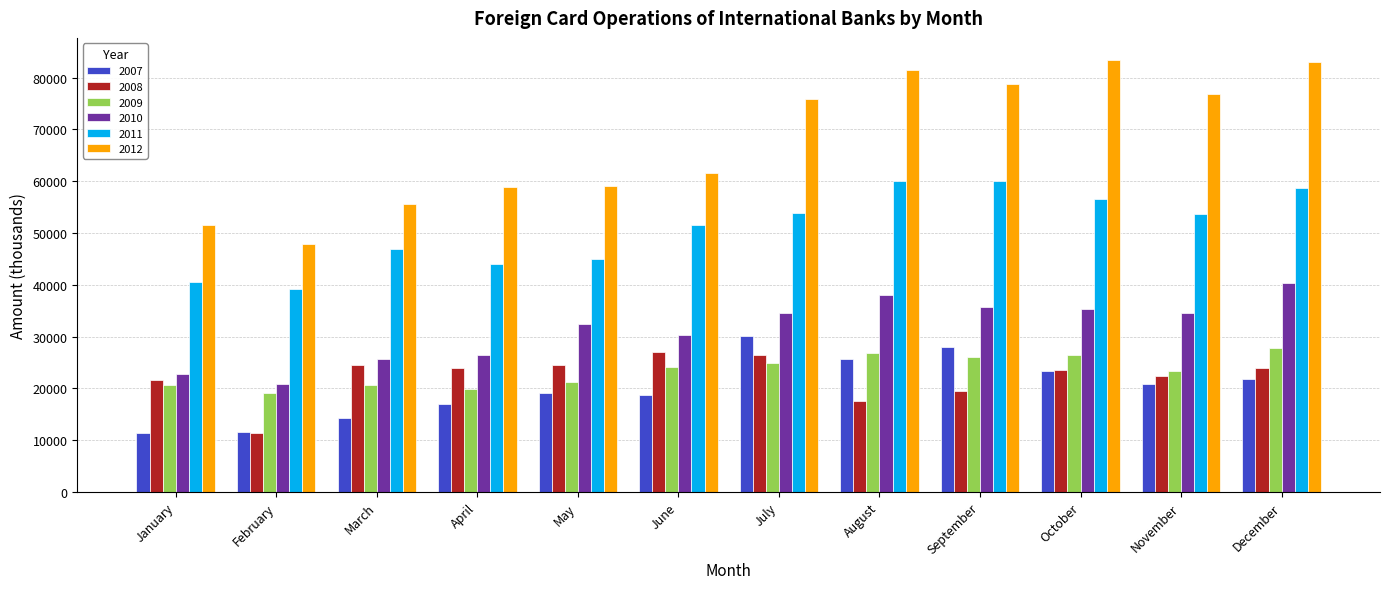

How many groups of bars are there?

12